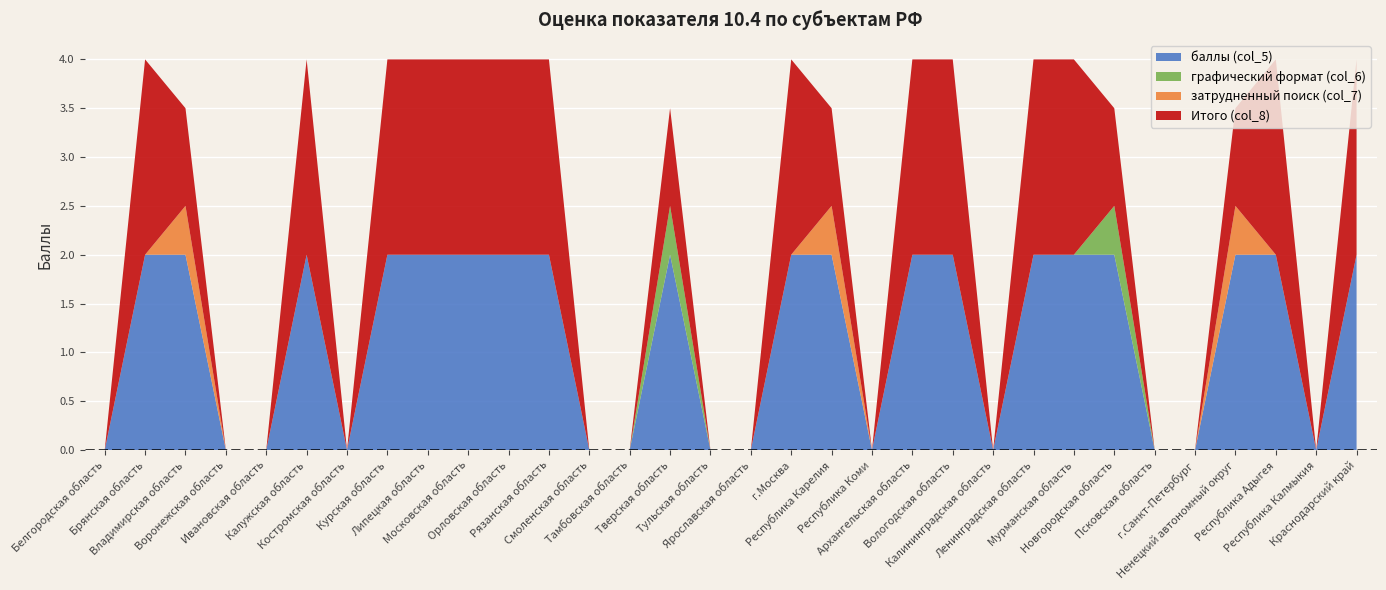

Reading right to left, list all the values displayed in this chart.

баллы (col_5): Краснодарский край=2.0	Республика Калмыкия=0.0	Республика Адыгея=2.0	Ненецкий автономный округ=2.0	г.Санкт-Петербург=0.0	Псковская область=0.0	Новгородская область=2.0	Мурманская область=2.0	Ленинградская область=2.0	Калининградская область=0.0	Вологодская область=2.0	Архангельская область=2.0	Республика Коми=0.0	Республика Карелия=2.0	г.Москва=2.0	Ярославская область=0.0	Тульская область=0.0	Тверская область=2.0	Тамбовская область=0.0	Смоленская область=0.0	Рязанская область=2.0	Орловская область=2.0	Московская область=2.0	Липецкая область=2.0	Курская область=2.0	Костромская область=0.0	Калужская область=2.0	Ивановская область=0.0	Воронежская область=0.0	Владимирская область=2.0	Брянская область=2.0	Белгородская область=0.0
графический формат (col_6): Краснодарский край=0.0	Республика Калмыкия=0.0	Республика Адыгея=0.0	Ненецкий автономный округ=0.0	г.Санкт-Петербург=0.0	Псковская область=0.0	Новгородская область=0.5	Мурманская область=0.0	Ленинградская область=0.0	Калининградская область=0.0	Вологодская область=0.0	Архангельская область=0.0	Республика Коми=0.0	Республика Карелия=0.0	г.Москва=0.0	Ярославская область=0.0	Тульская область=0.0	Тверская область=0.5	Тамбовская область=0.0	Смоленская область=0.0	Рязанская область=0.0	Орловская область=0.0	Московская область=0.0	Липецкая область=0.0	Курская область=0.0	Костромская область=0.0	Калужская область=0.0	Ивановская область=0.0	Воронежская область=0.0	Владимирская область=0.0	Брянская область=0.0	Белгородская область=0.0
затрудненный поиск (col_7): Краснодарский край=0.0	Республика Калмыкия=0.0	Республика Адыгея=0.0	Ненецкий автономный округ=0.5	г.Санкт-Петербург=0.0	Псковская область=0.0	Новгородская область=0.0	Мурманская область=0.0	Ленинградская область=0.0	Калининградская область=0.0	Вологодская область=0.0	Архангельская область=0.0	Республика Коми=0.0	Республика Карелия=0.5	г.Москва=0.0	Ярославская область=0.0	Тульская область=0.0	Тверская область=0.0	Тамбовская область=0.0	Смоленская область=0.0	Рязанская область=0.0	Орловская область=0.0	Московская область=0.0	Липецкая область=0.0	Курская область=0.0	Костромская область=0.0	Калужская область=0.0	Ивановская область=0.0	Воронежская область=0.0	Владимирская область=0.5	Брянская область=0.0	Белгородская область=0.0
Итого (col_8): Краснодарский край=2.0	Республика Калмыкия=0.0	Республика Адыгея=2.0	Ненецкий автономный округ=1.0	г.Санкт-Петербург=0.0	Псковская область=0.0	Новгородская область=1.0	Мурманская область=2.0	Ленинградская область=2.0	Калининградская область=0.0	Вологодская область=2.0	Архангельская область=2.0	Республика Коми=0.0	Республика Карелия=1.0	г.Москва=2.0	Ярославская область=0.0	Тульская область=0.0	Тверская область=1.0	Тамбовская область=0.0	Смоленская область=0.0	Рязанская область=2.0	Орловская область=2.0	Московская область=2.0	Липецкая область=2.0	Курская область=2.0	Костромская область=0.0	Калужская область=2.0	Ивановская область=0.0	Воронежская область=0.0	Владимирская область=1.0	Брянская область=2.0	Белгородская область=0.0